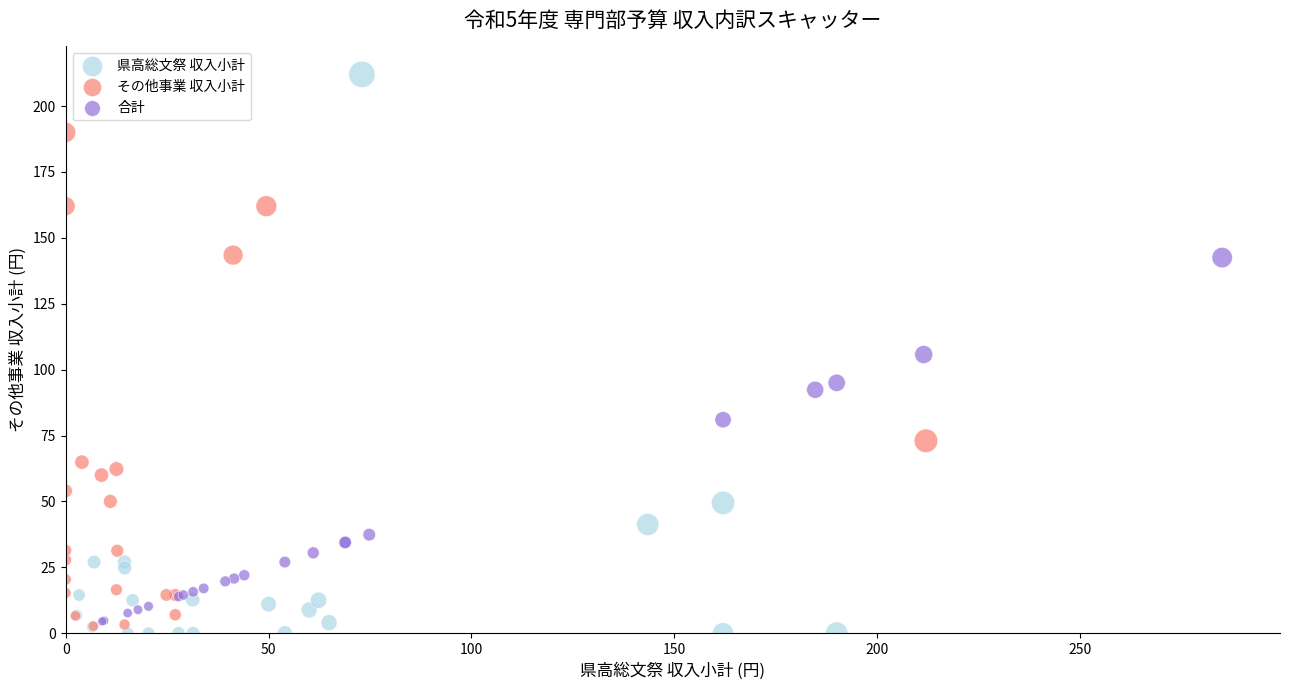

What are all the series names shown in the legend?

県高総文祭 収入小計, その他事業 収入小計, 合計